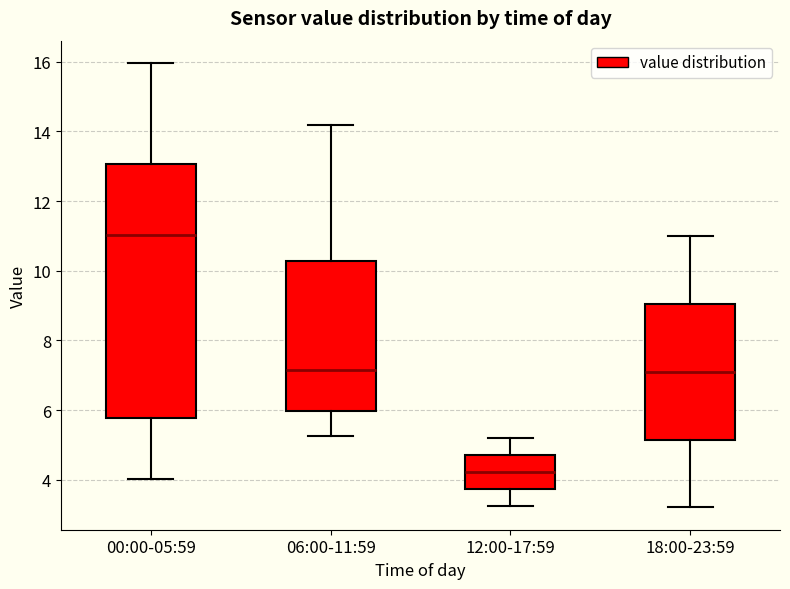

Reading left to right, transcribe this box plot: for each box, give where its median line is, the range the box spans, and where its two whiskers end, as read against the y-axis. The values are not printed on the chart, so give them approximately, as read against the axis.

00:00-05:59: median 11.0, box 5.8 to 13.0, whiskers 4.0 to 16.0
06:00-11:59: median 7.2, box 6.0 to 10.2, whiskers 5.2 to 14.2
12:00-17:59: median 4.2, box 3.8 to 4.8, whiskers 3.2 to 5.2
18:00-23:59: median 7.2, box 5.2 to 9.0, whiskers 3.2 to 11.0